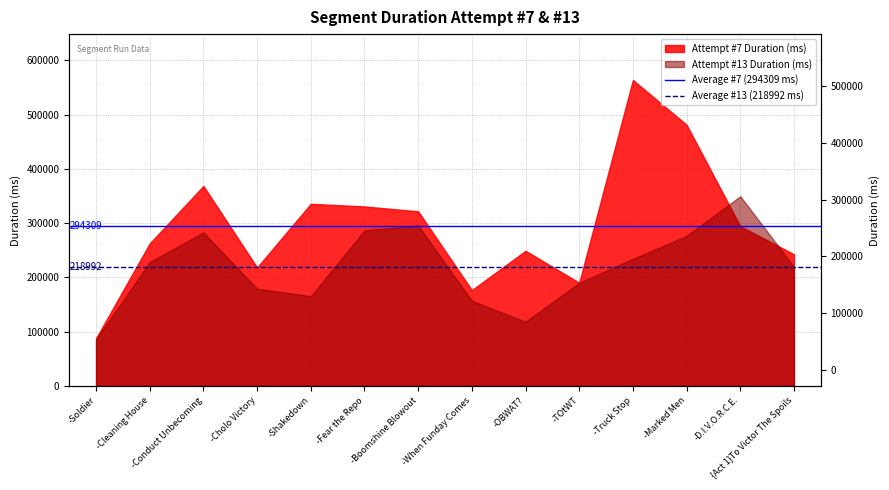

Rank the series by their average value, from highest to lowest.

Average #7 (294309 ms), Average #13 (218992 ms)